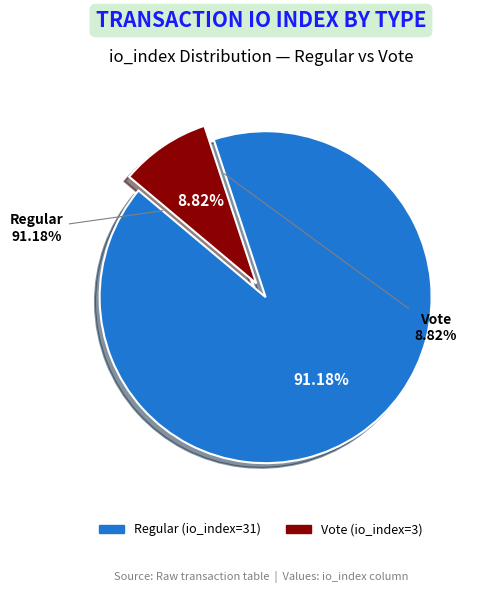

Is there any slice that represents more than half of the pie?

Yes